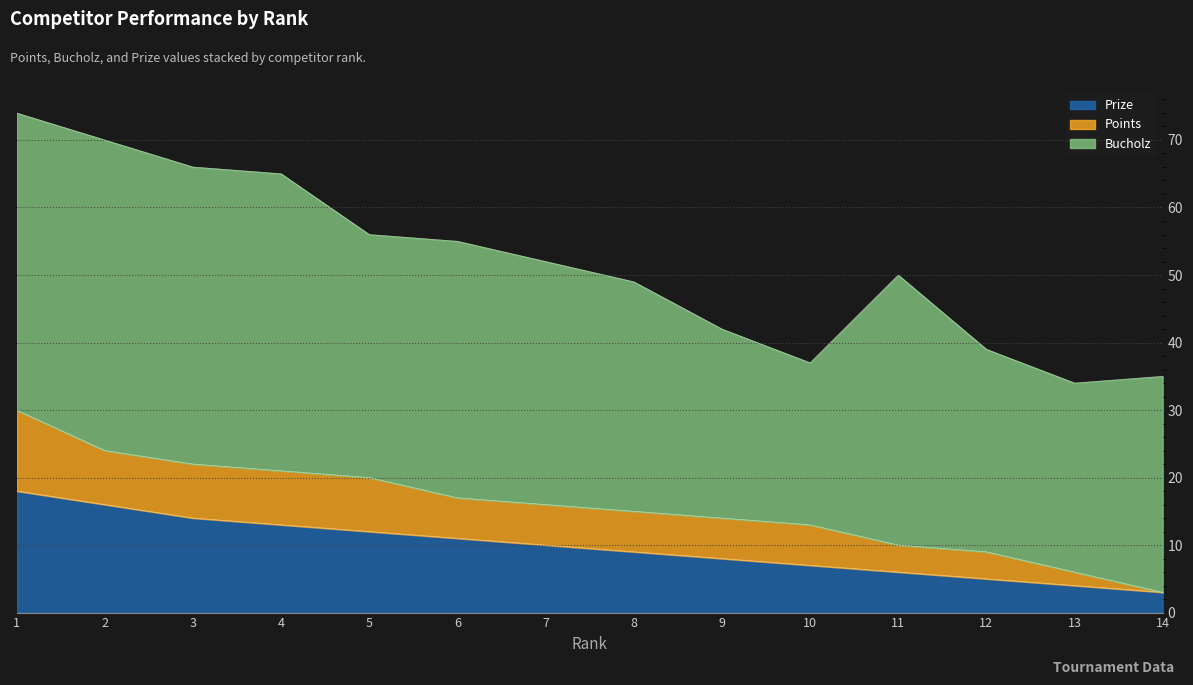

Which series changed the most between 4 and 7?

Bucholz